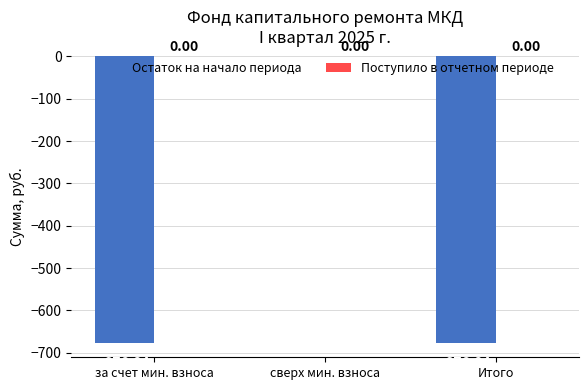

How many distinct data groups are displayed?

1